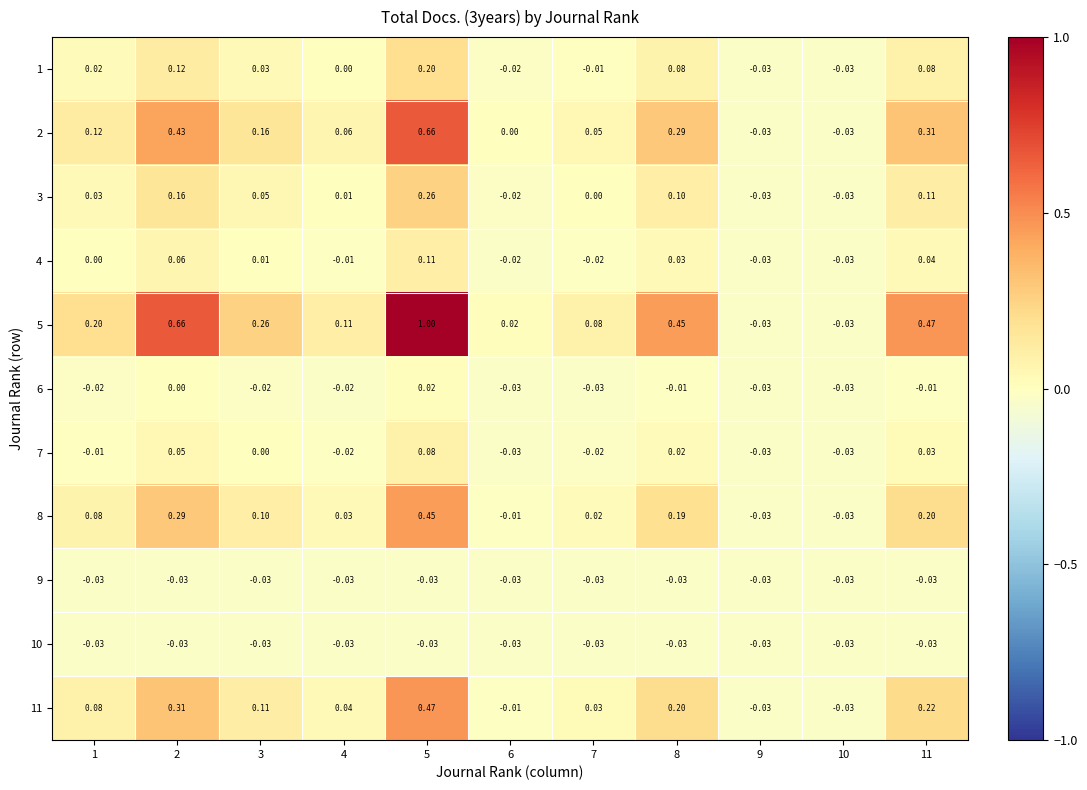

Is the value of 3 at 7 greater than the value of 7 at 2?

No